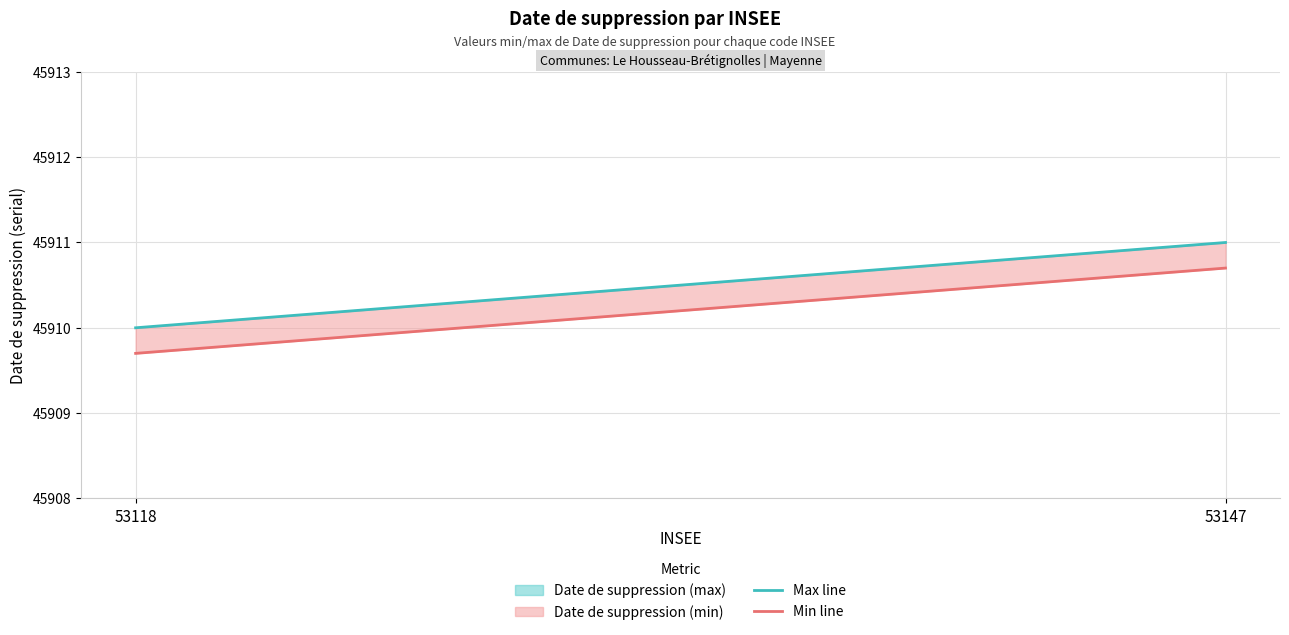

How many lines are shown in the chart?

2